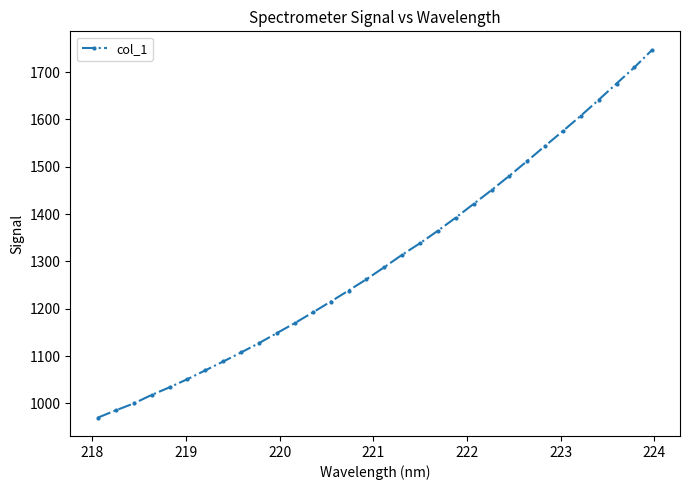

Is this an area chart (filled region under the line)?

No